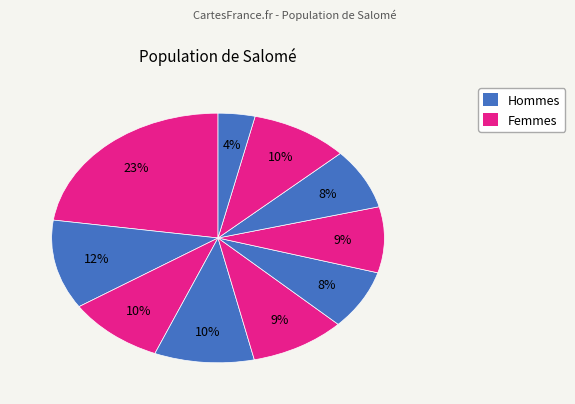

Count the number of slices in the pie.

10